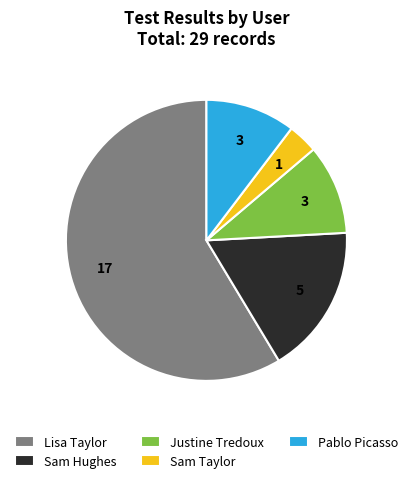

How many segments does this pie chart have?

5